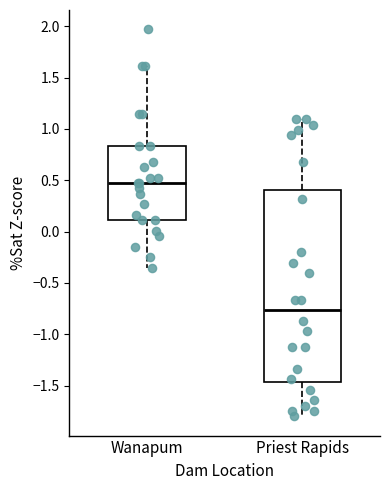

Reading left to right, read every box against the y-axis: the position of its median line, the range the box covers, and the ends of its whiskers. The values are not printed on the chart, so give them approximately, as read against the axis.

Wanapum: median 0.45, box 0.10 to 0.85, whiskers -0.35 to 1.60
Priest Rapids: median -0.75, box -1.45 to 0.40, whiskers -1.80 to 1.10